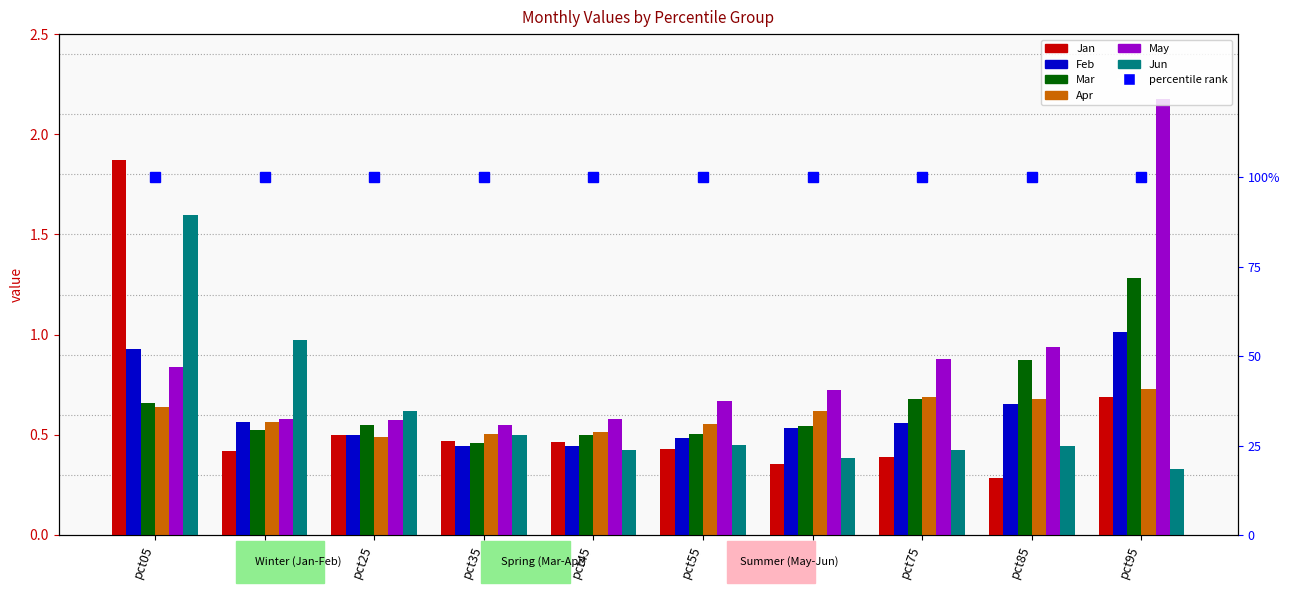

List the series in order of their peak value, lowest first.

Apr, Feb, Mar, Jun, Jan, May